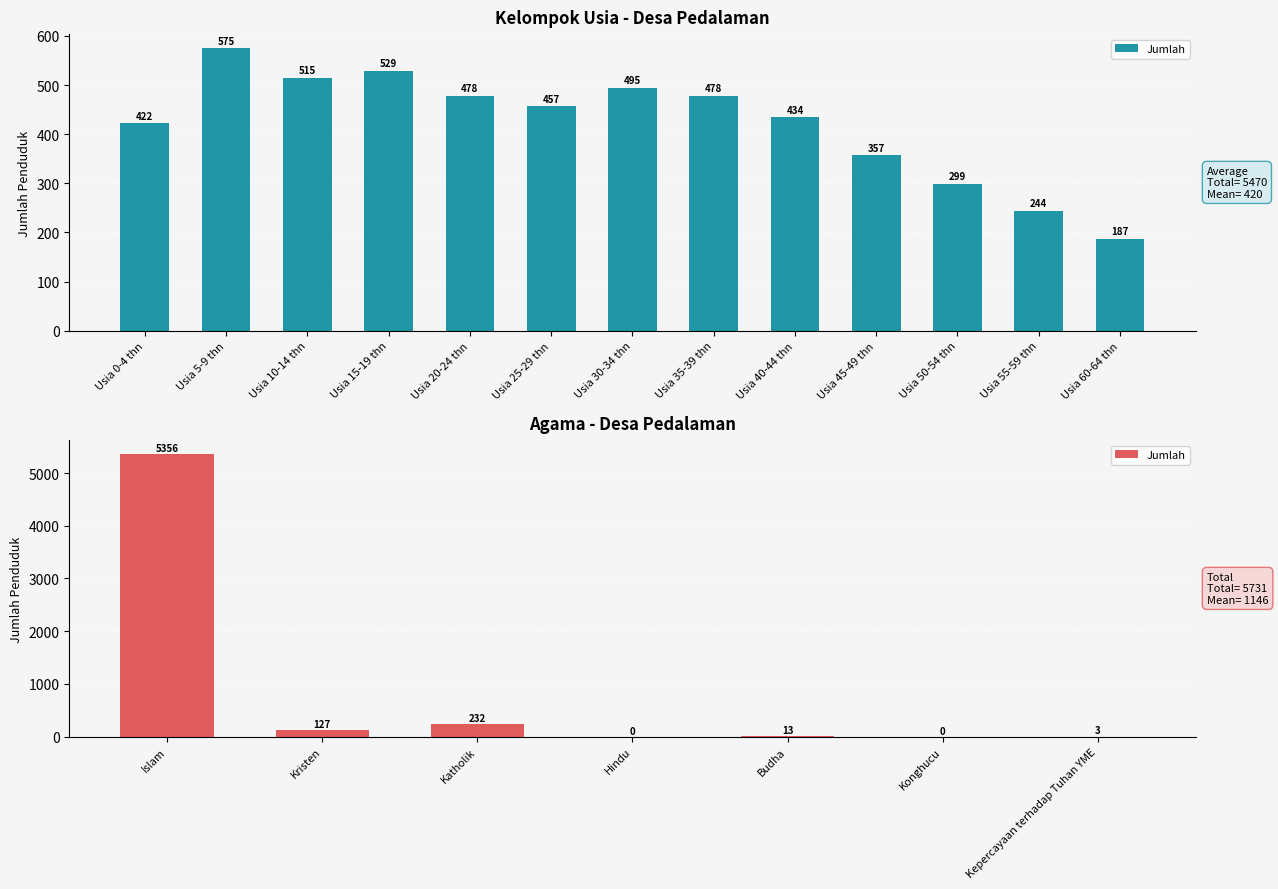

What is the greatest value displayed?

5356